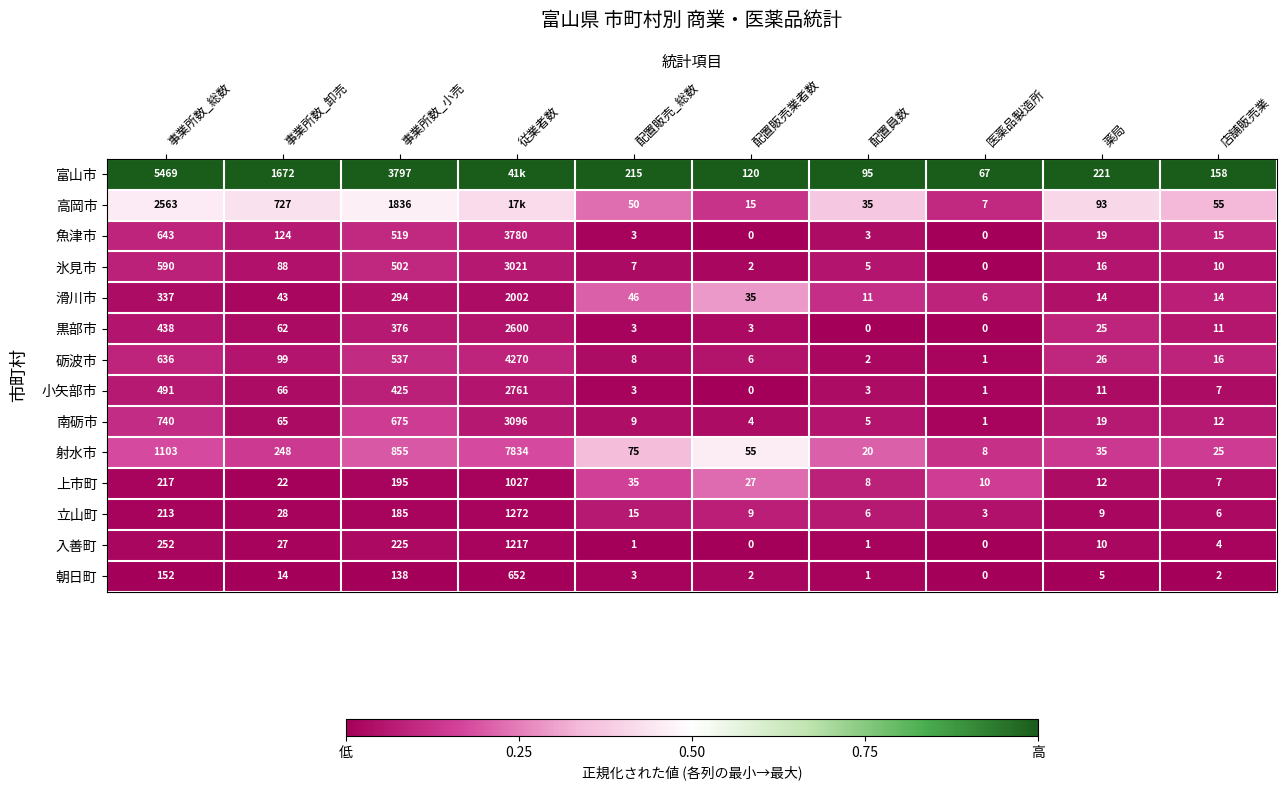

Is the value of 上市町 at 従業者数 greater than the value of 砺波市 at 配置販売業者数?

Yes